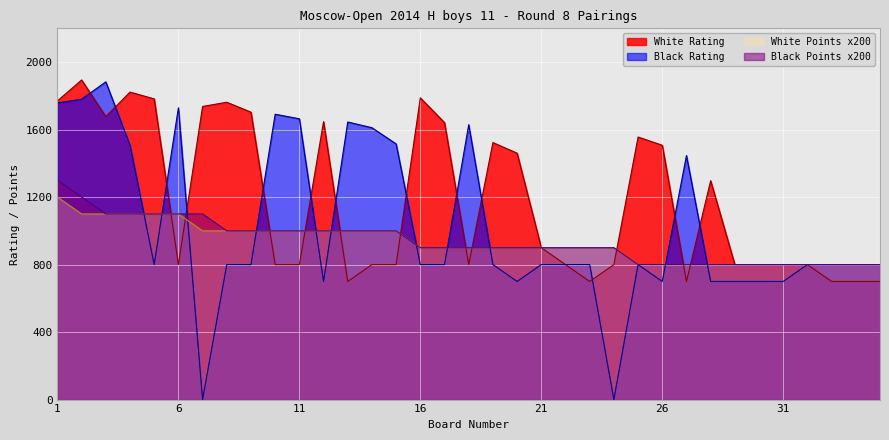

True or false: Black Points has more than 1 interior local peaks.

False